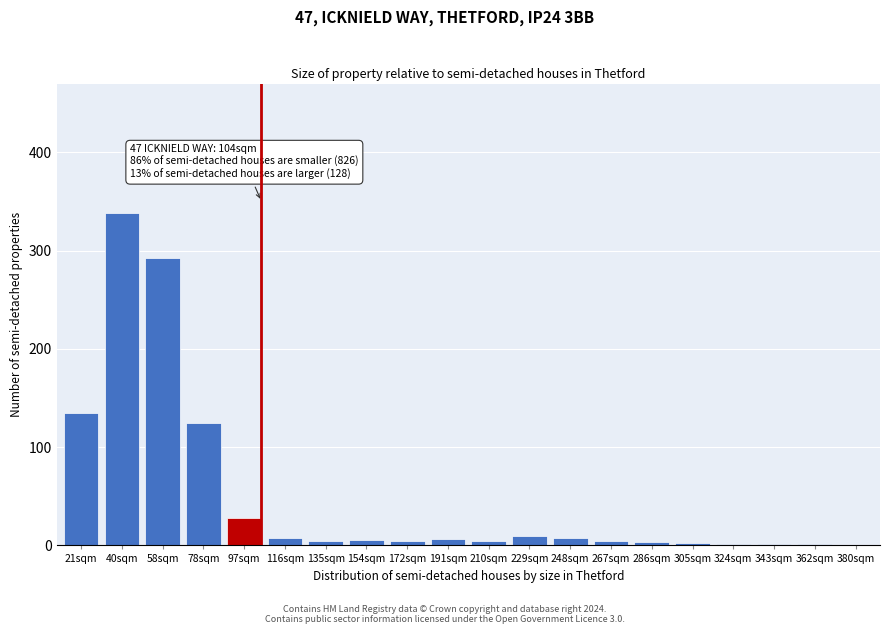

At which label is the value closest to 169?

21sqm